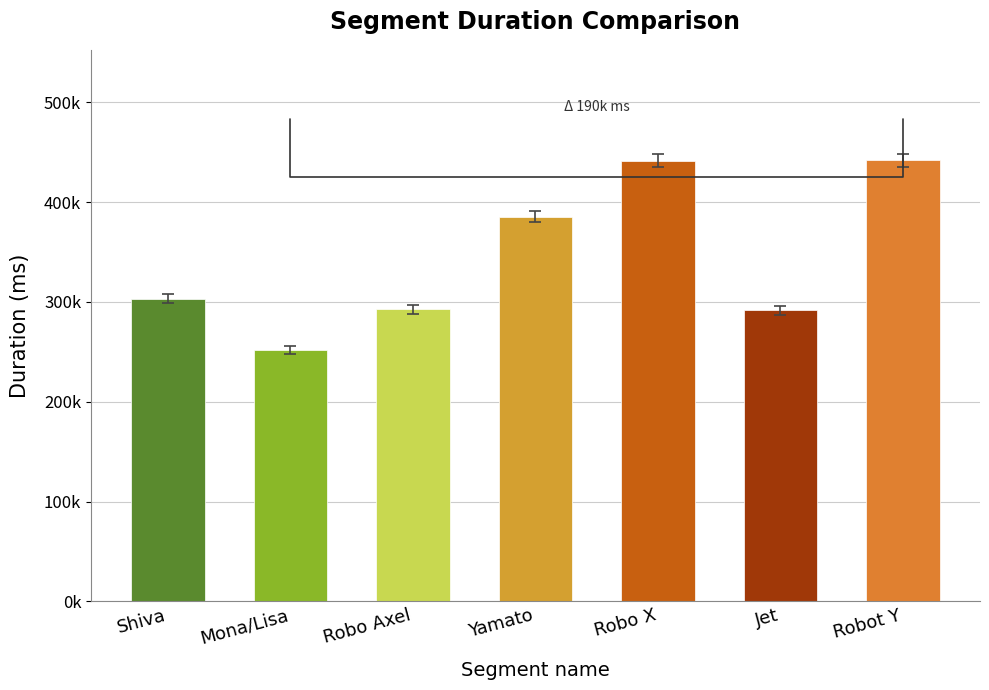

Are the bars horizontal?

No